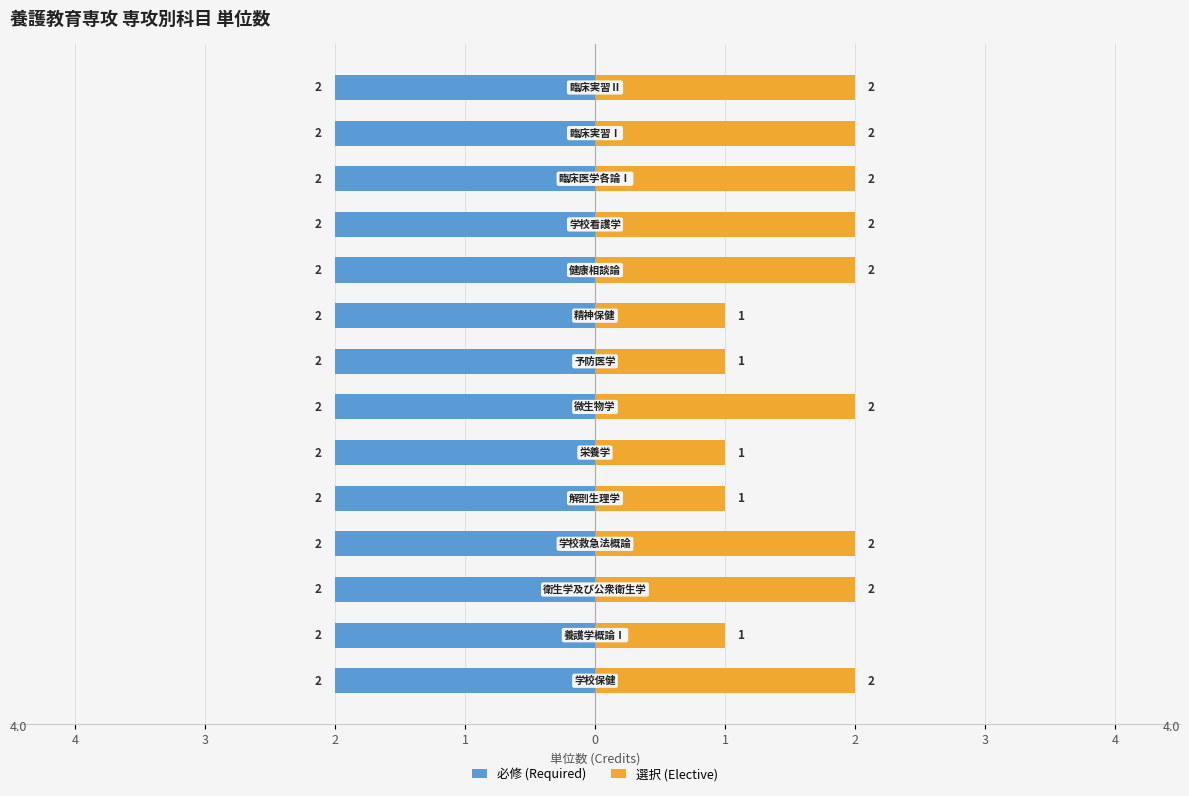

Between 0 and 3, which series saw the biggest shift?

必修 (Required)